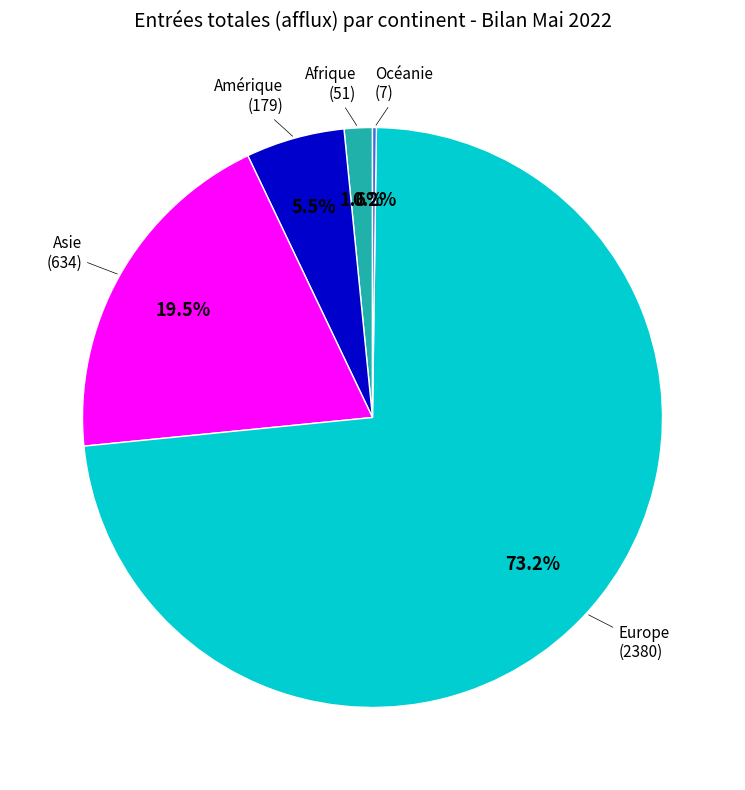

What is the largest slice in the pie chart?

Europe